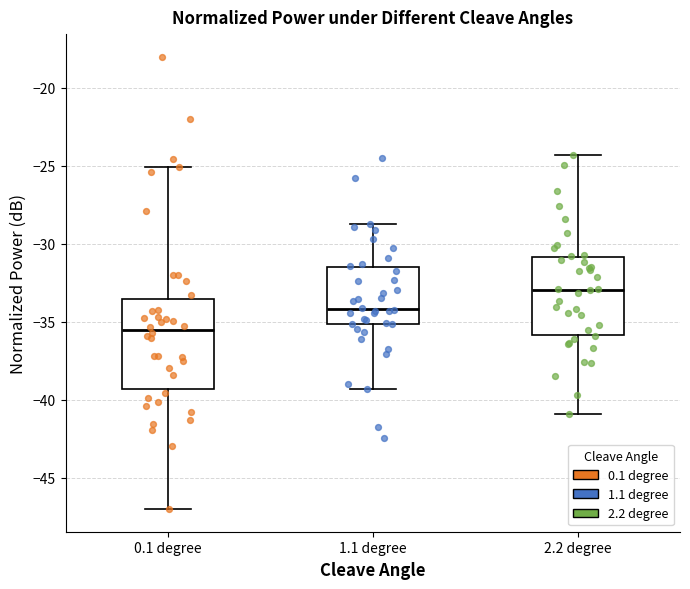

Which box has the lowest median line?

0.1 degree